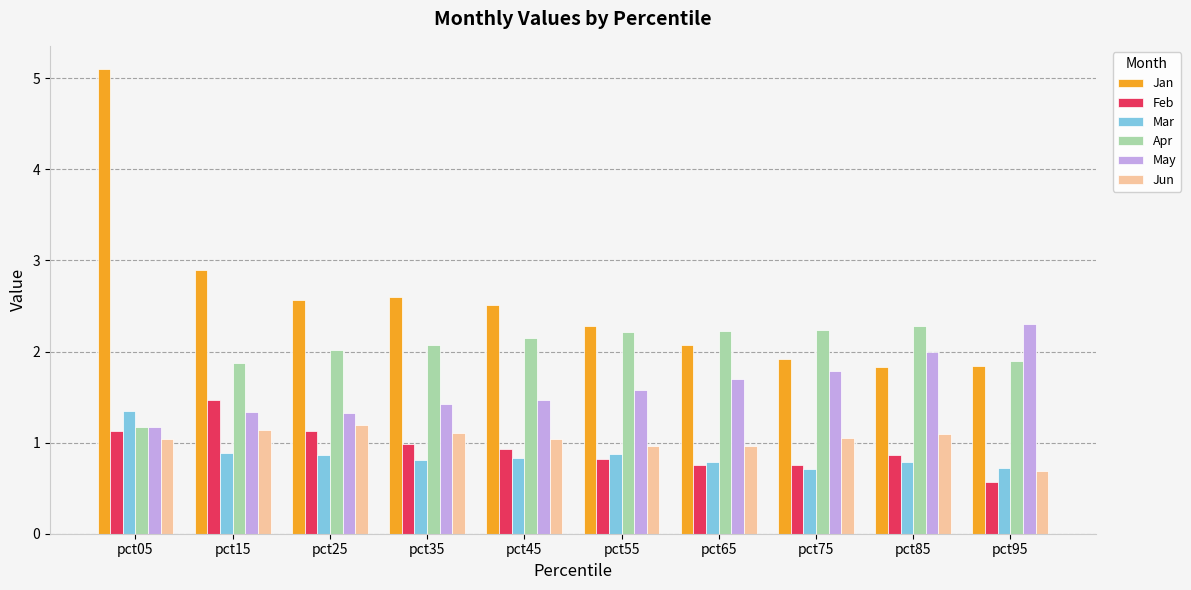

Read the May value at pct15.

1.3